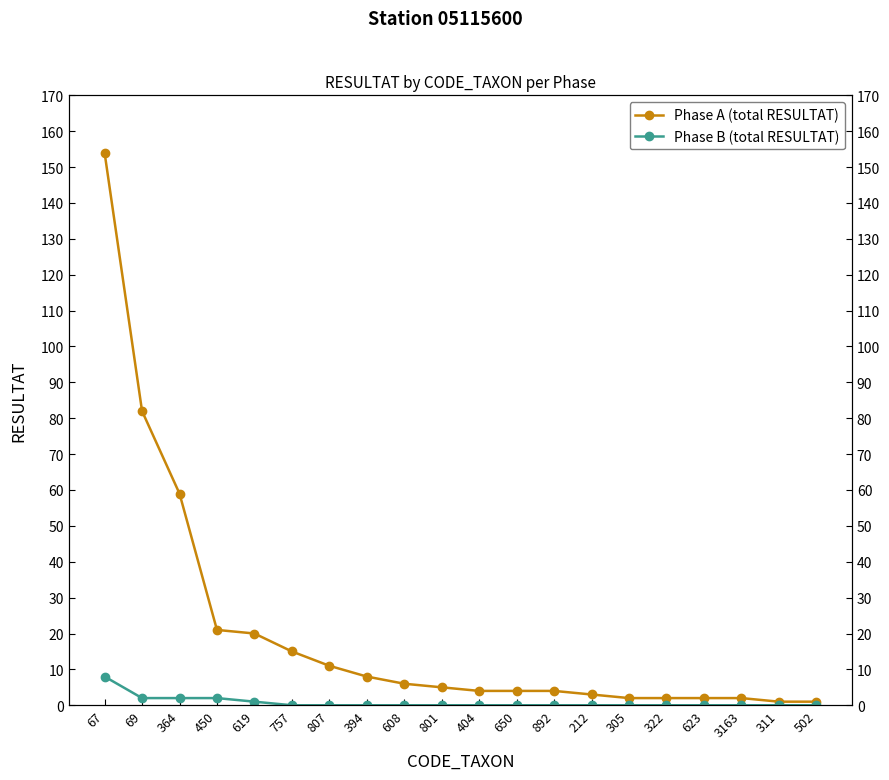

Is it true that Phase A (total RESULTAT) equals 4 at 404?

True